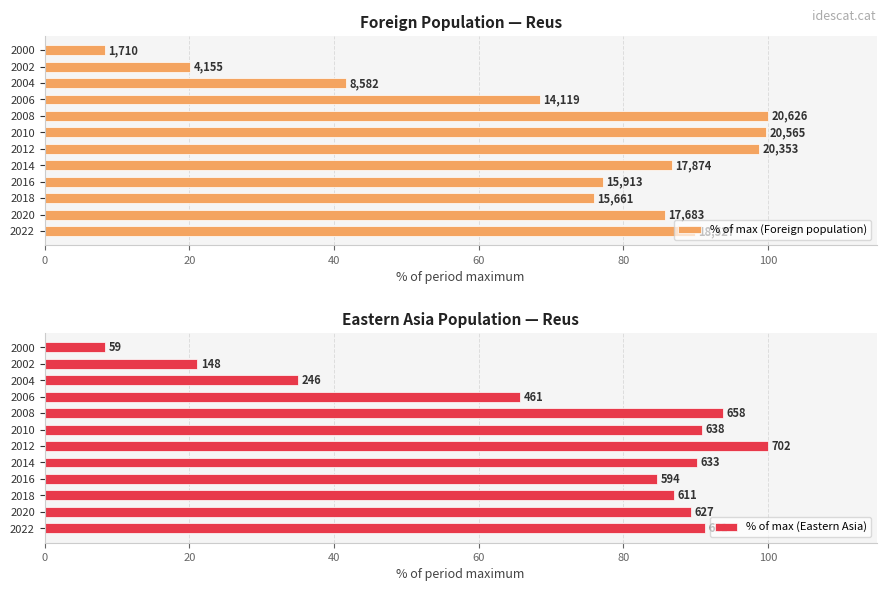

What is the difference between the % of max (Foreign population) values at 2008 and 2020?

14.3